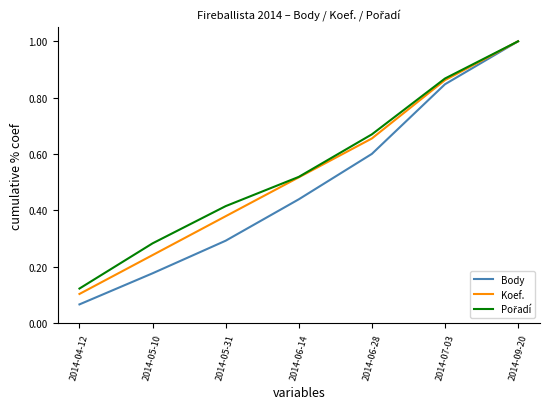

The Koef. series shows 0.1 at 2014-04-12. True or false?

True